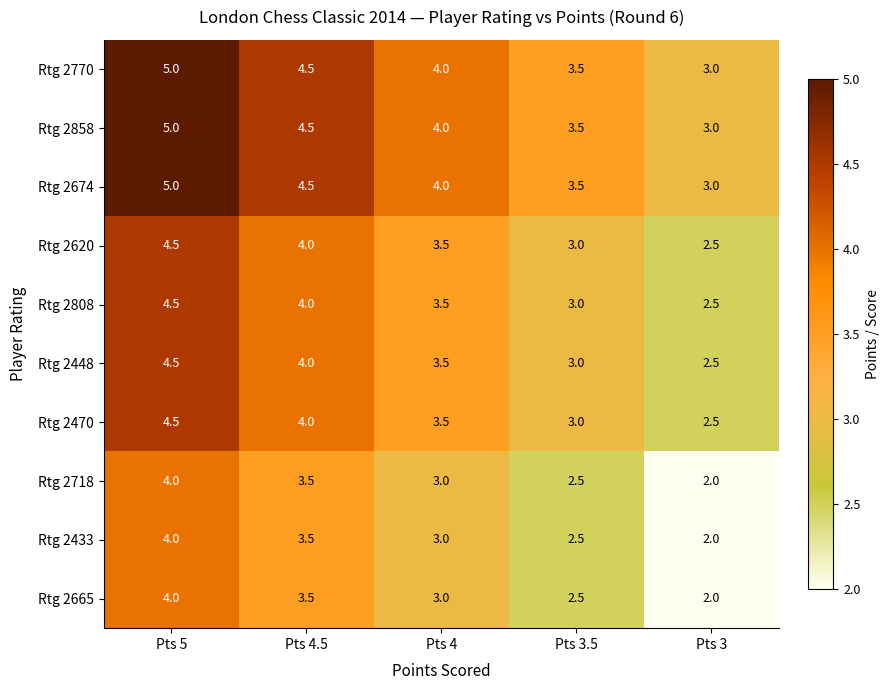

How many series are shown in this chart?

10